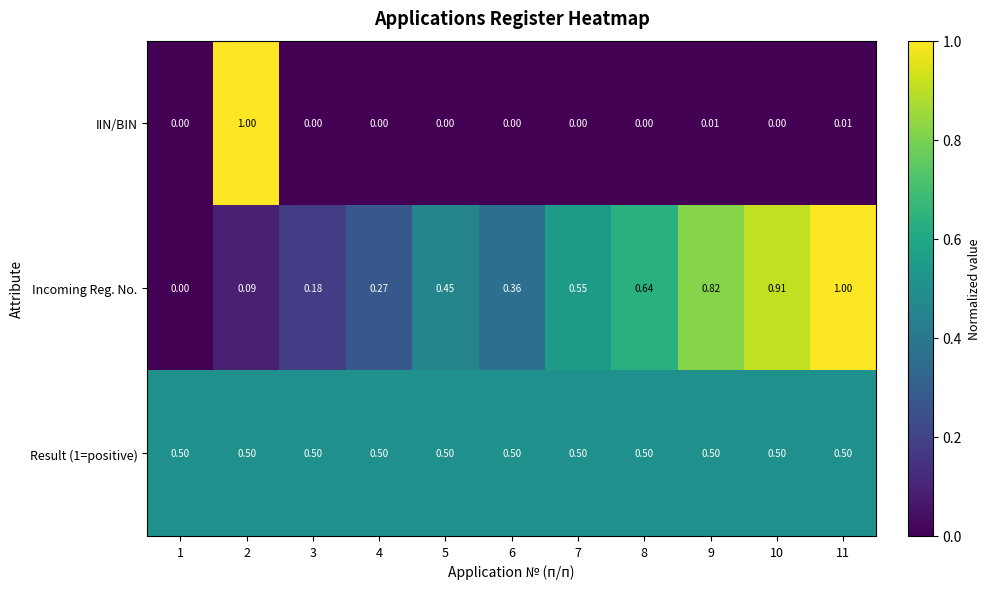

Which series has the largest total across all categories?

Result (1=positive)